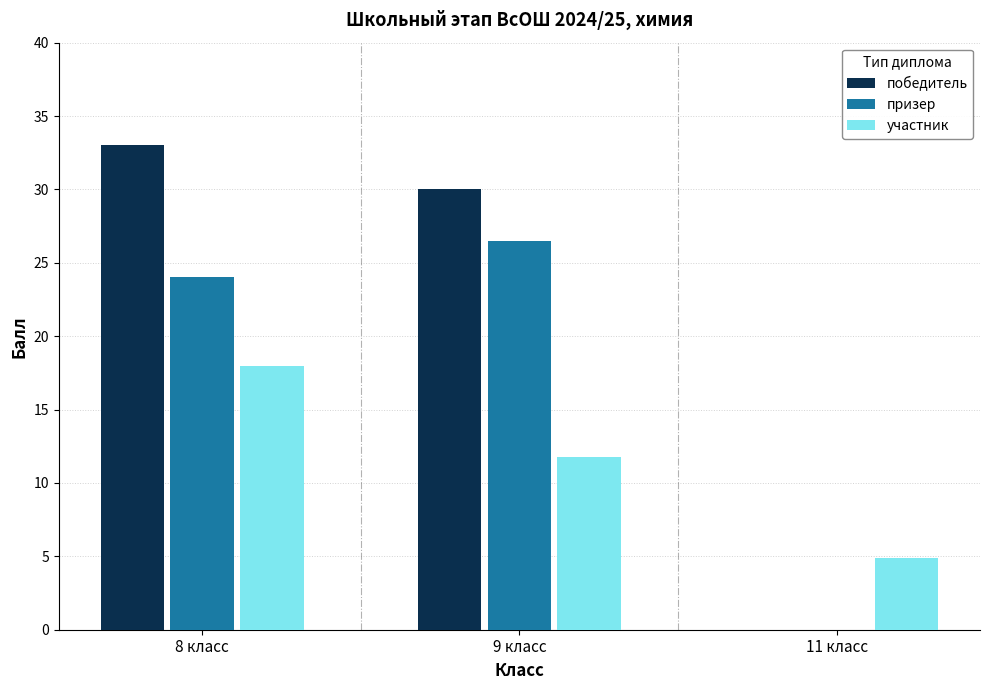

Are the bars grouped side by side (vs. stacked)?

Yes